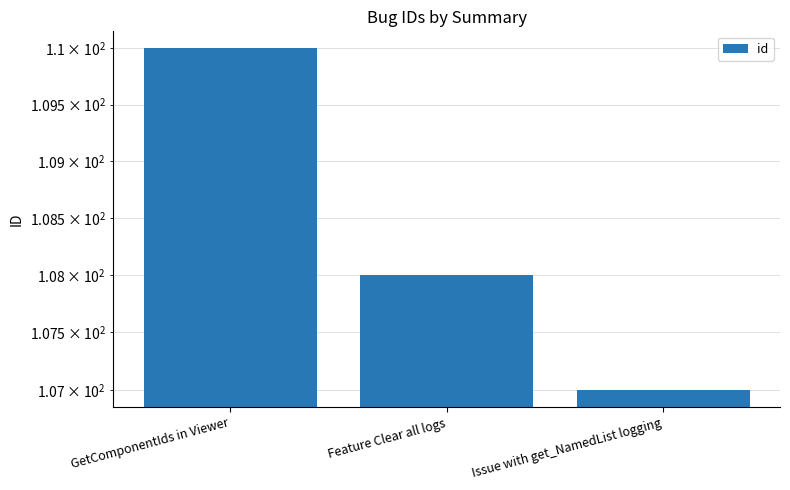

What is the label of the 2nd bar from the left?

Feature Clear all logs